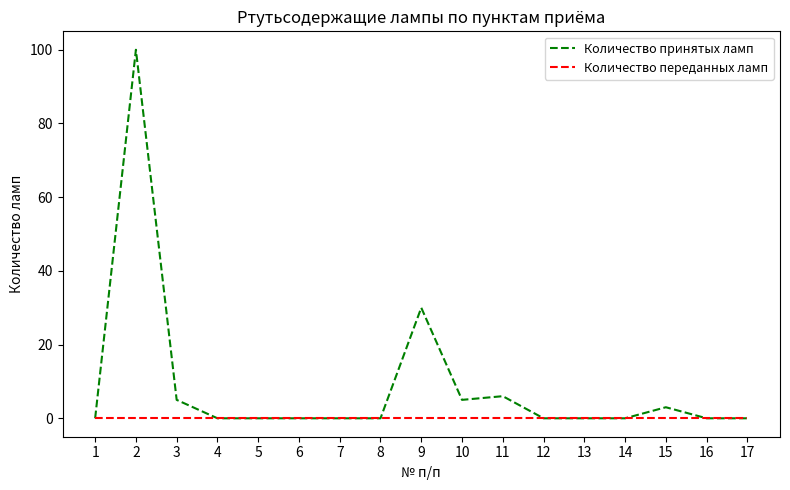

What is the maximum value shown in the chart?

100